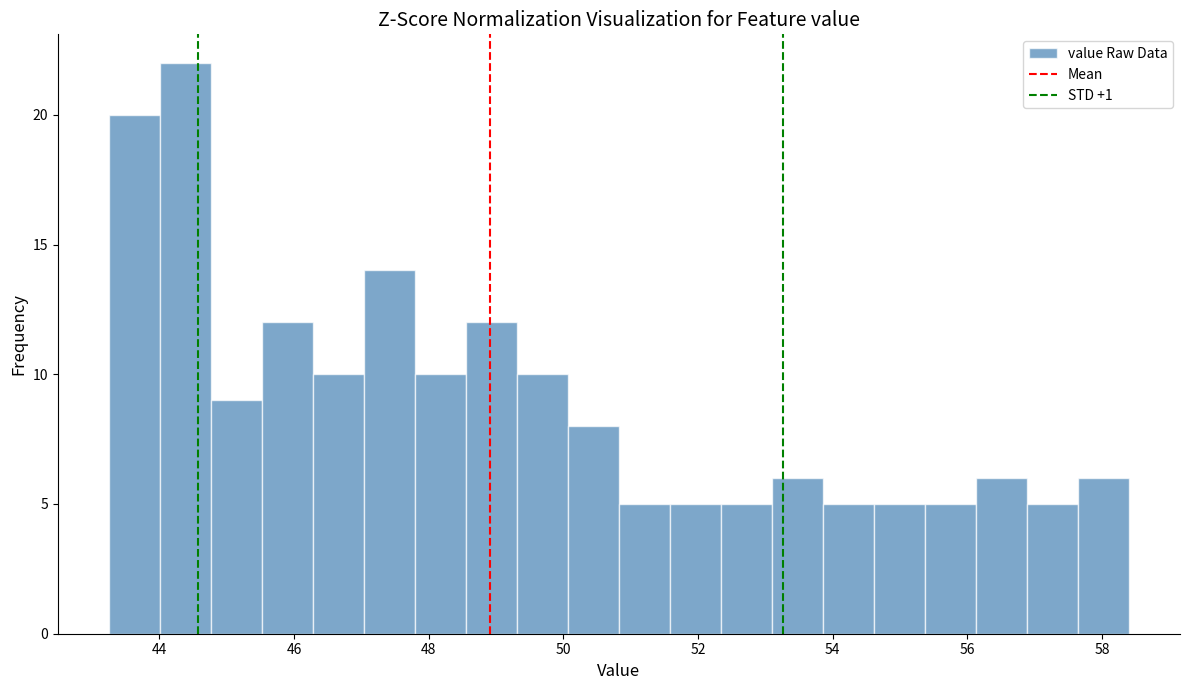

Read against the x-axis, roughly where is the centre of the tallest bar?

44.4